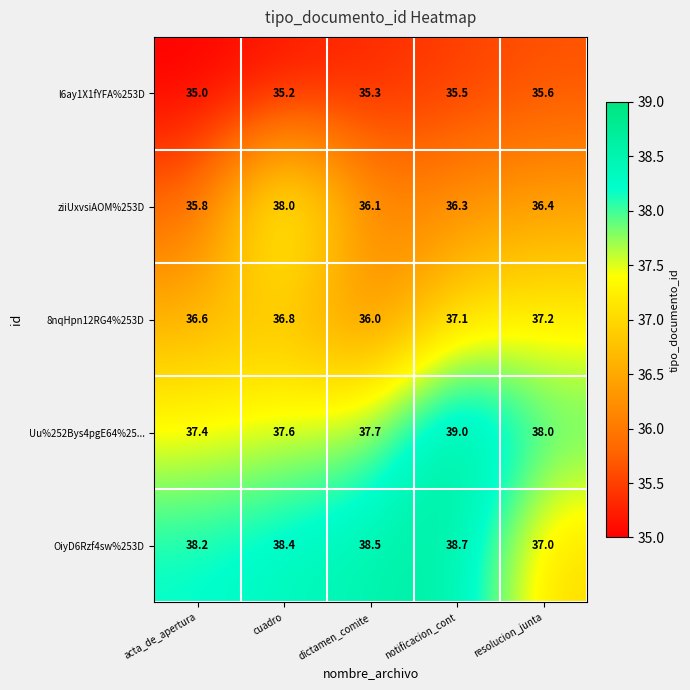

Rank the series at acta_de_apertura from highest to lowest value.

OiyD6Rzf4sw%253D, Uu%252Bys4pgE64%25..., 8nqHpn12RG4%253D, ziiUxvsiAOM%253D, l6ay1X1fYFA%253D